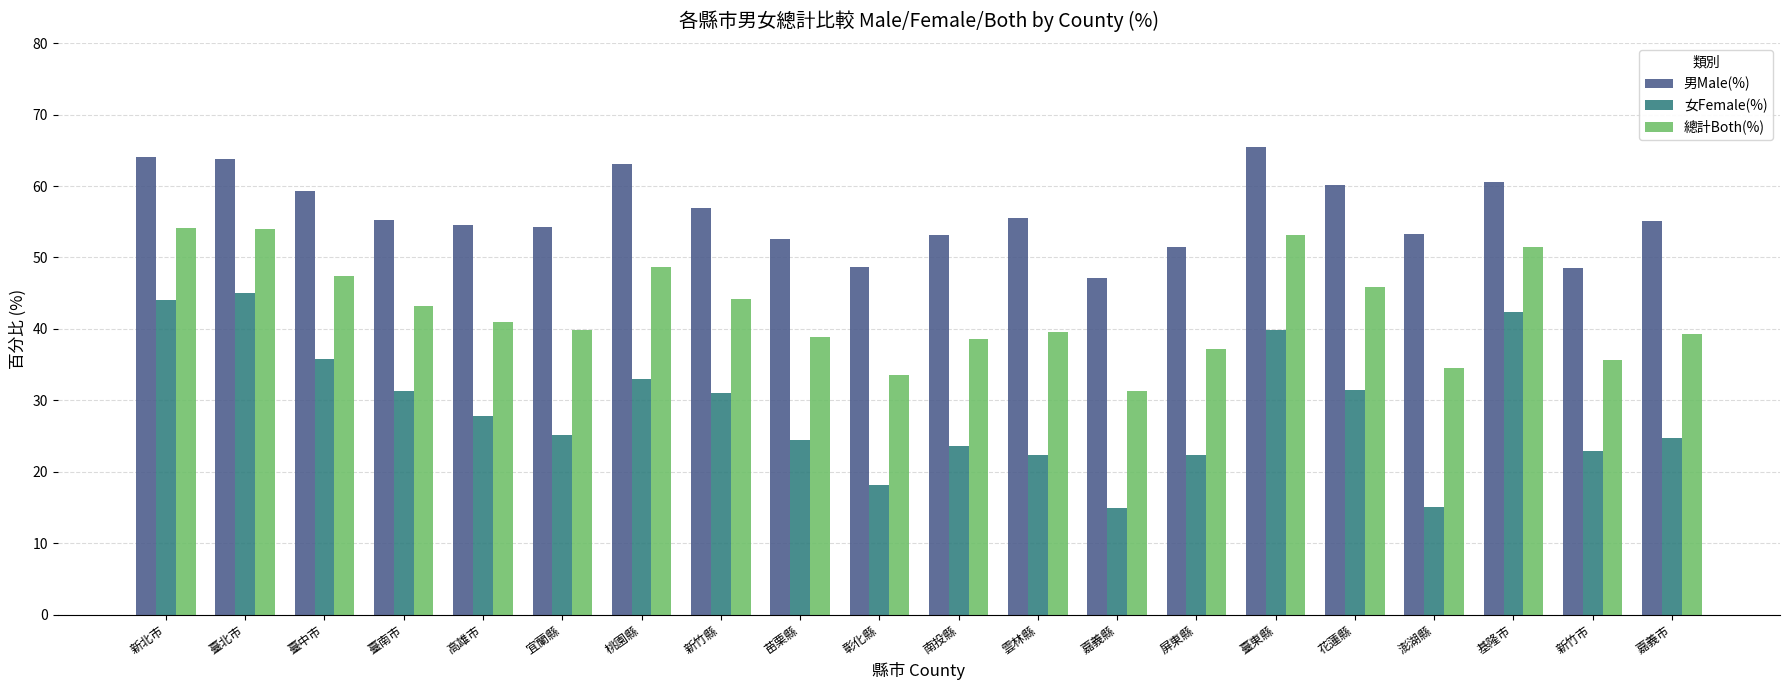

What is the minimum value for 總計Both(%)?

31.3